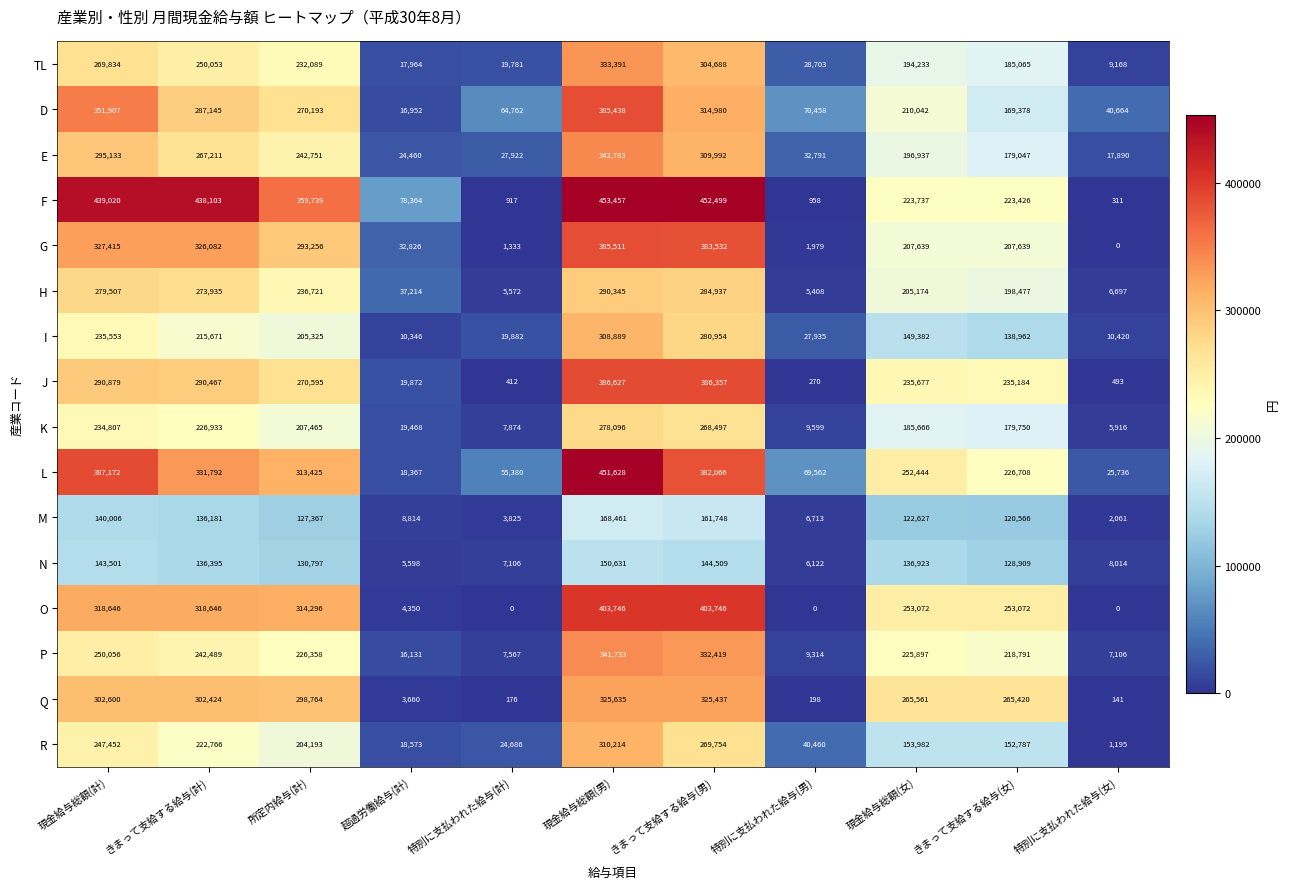

What is the approximate value of O at 所定内給与(計), to the nearest 50?

314300